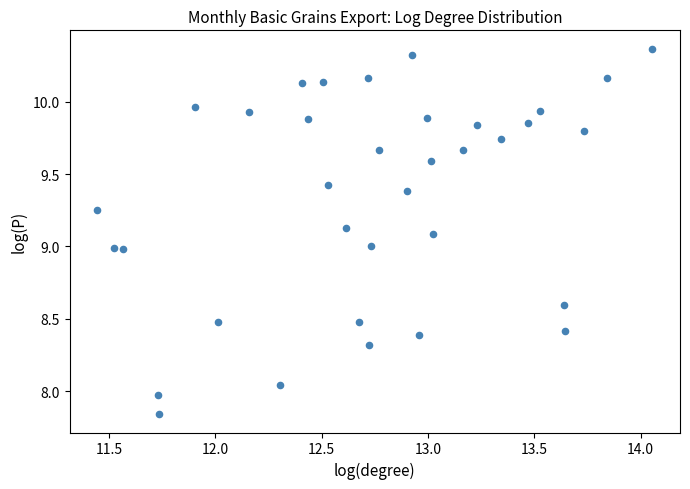

What is the range of Y values (max minus min)?

2.5